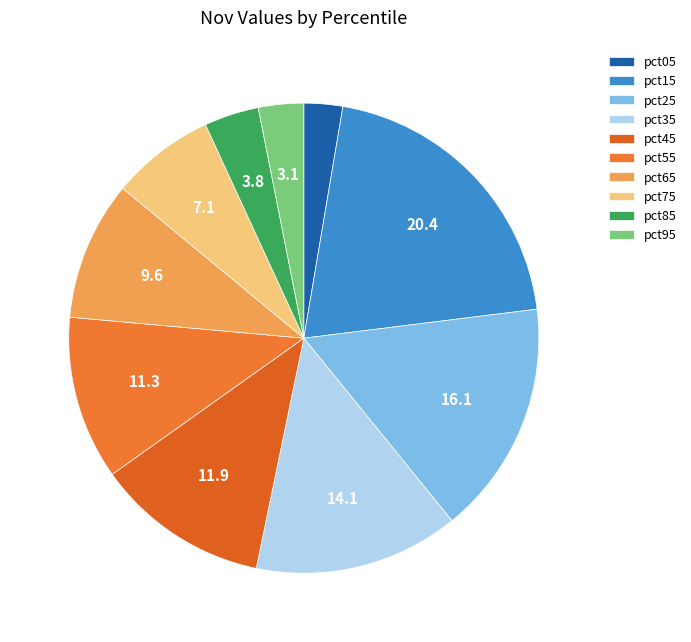

To the nearest percent, what is the average slice percentage?

10%